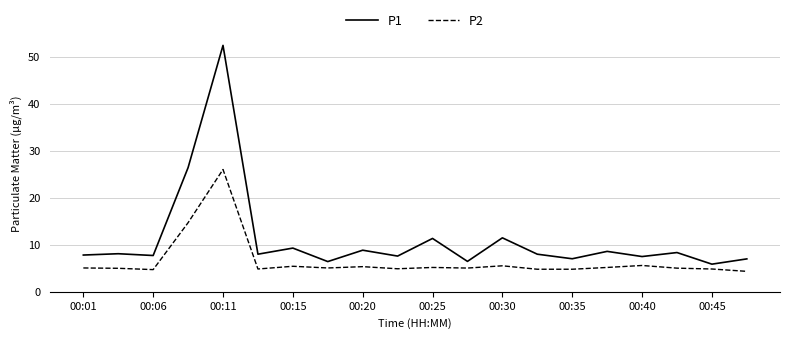

What is the highest value of the P1 series?

52.4